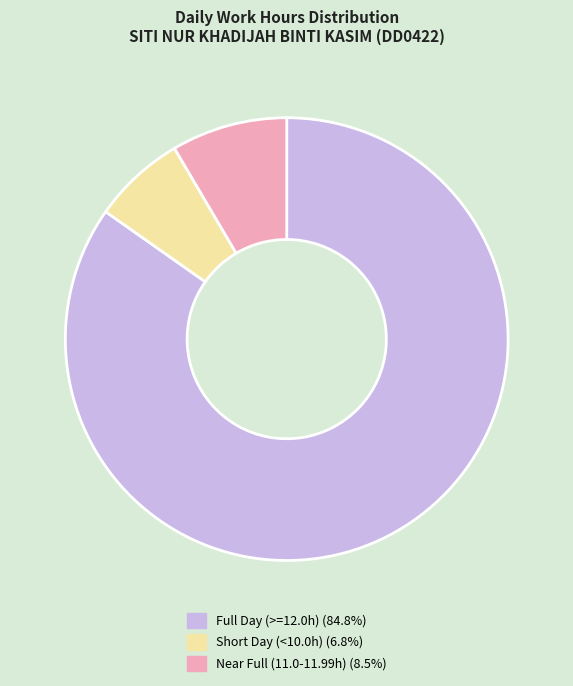

Do Full Day (>=12.0h) (84.8%) and Short Day (<10.0h) (6.8%) together represent more than half of the pie?

Yes